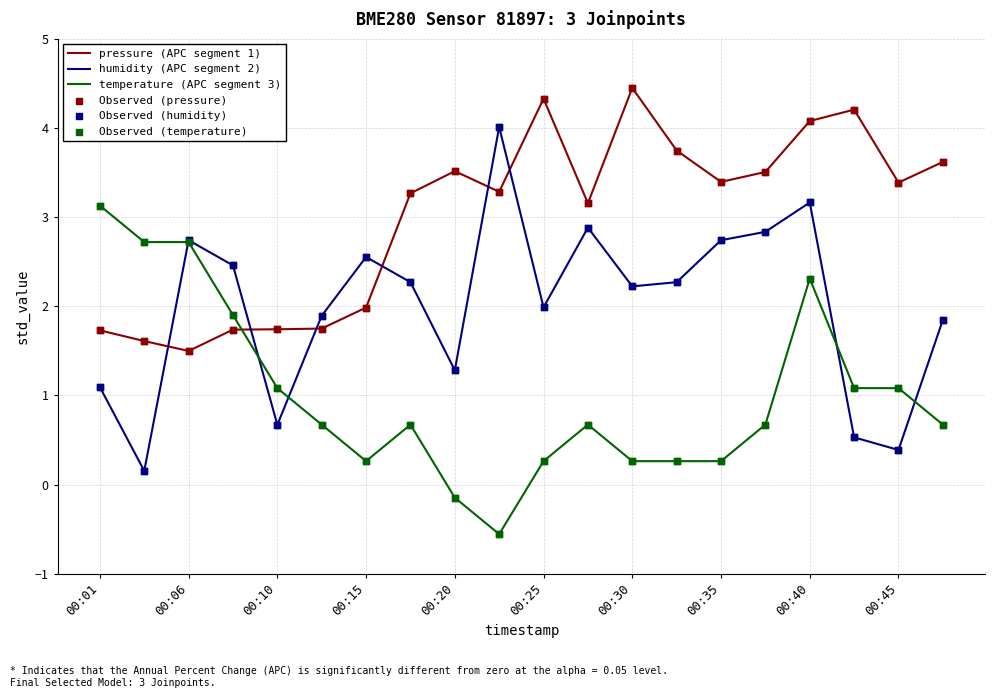

What is the minimum value for temperature (APC segment 3)?

-0.6